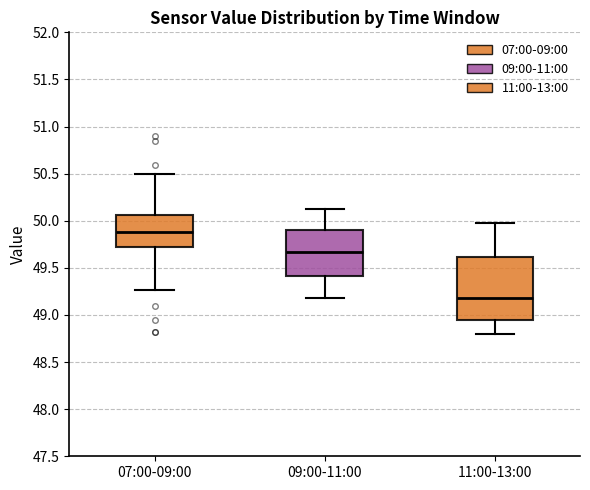

Which box has the lowest median line?

11:00-13:00